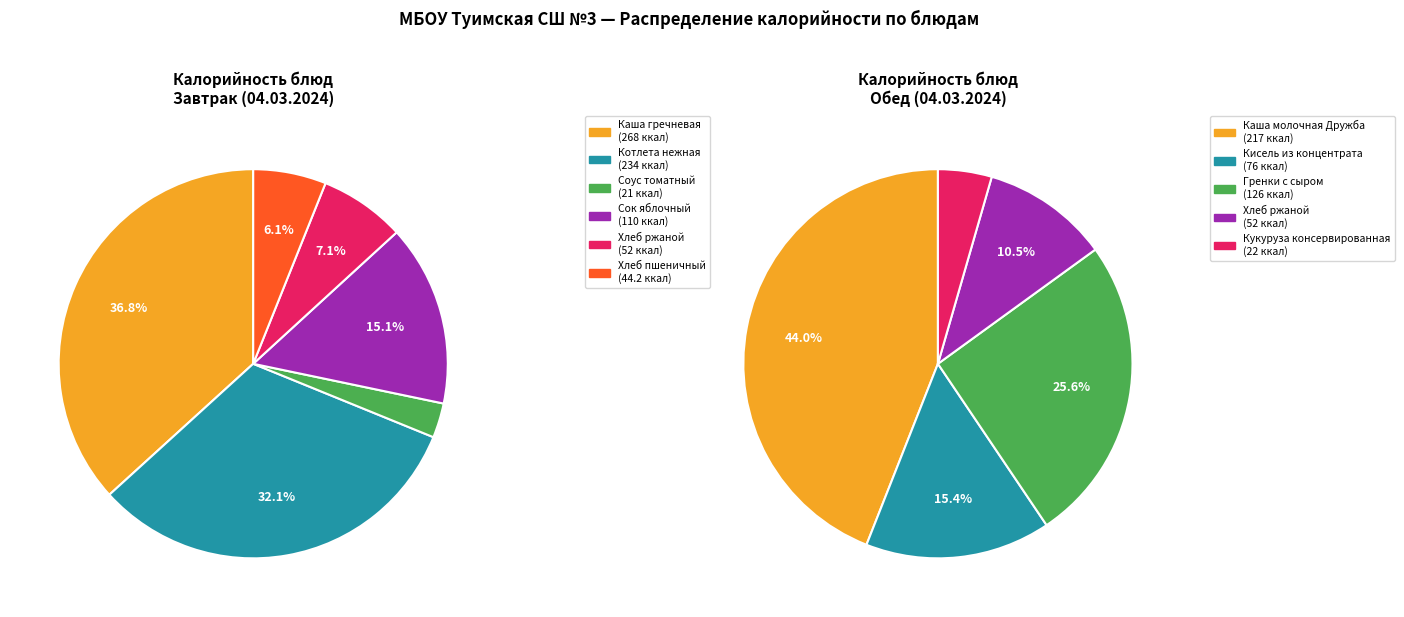

True or false: 2 accounts for 1% of the total.

False